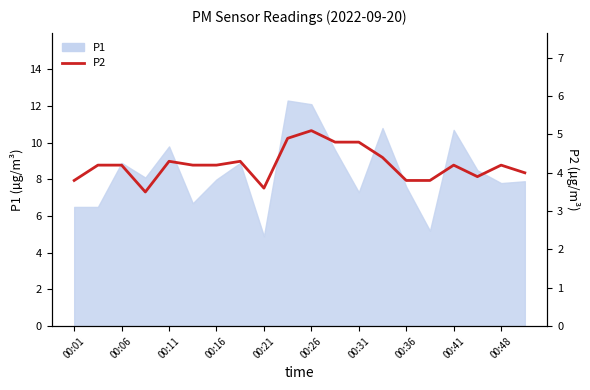

True or false: the data has more than 2 interior local peaks.

True